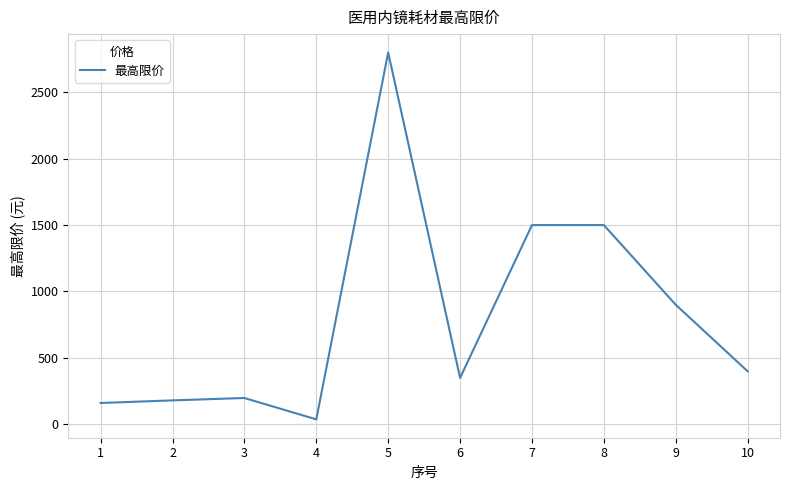

Reading left to right, list all the values displayed in this chart.

160.5	180.0	198.0	37.0	2800.0	349.0	1500.0	1500.0	900.0	399.0